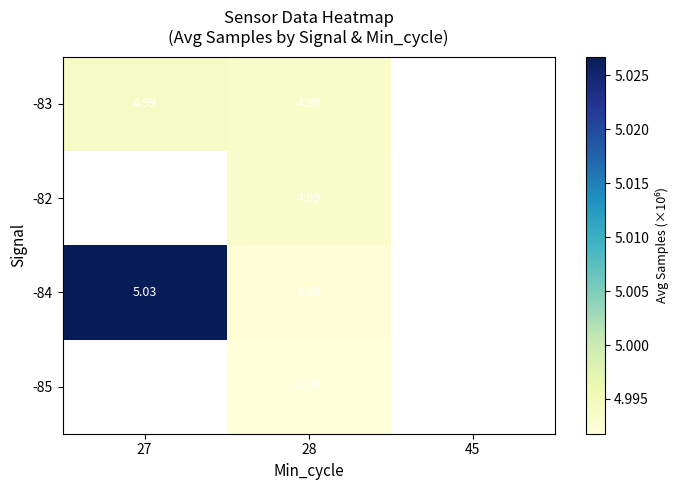

What is the greatest value displayed?

5.0